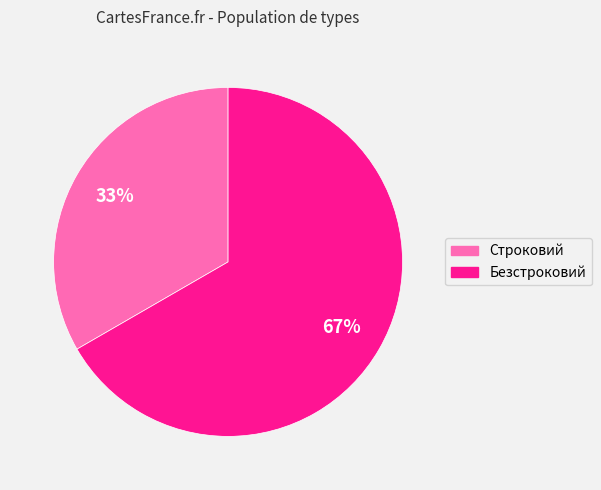

Which slice is the smallest?

Строковий